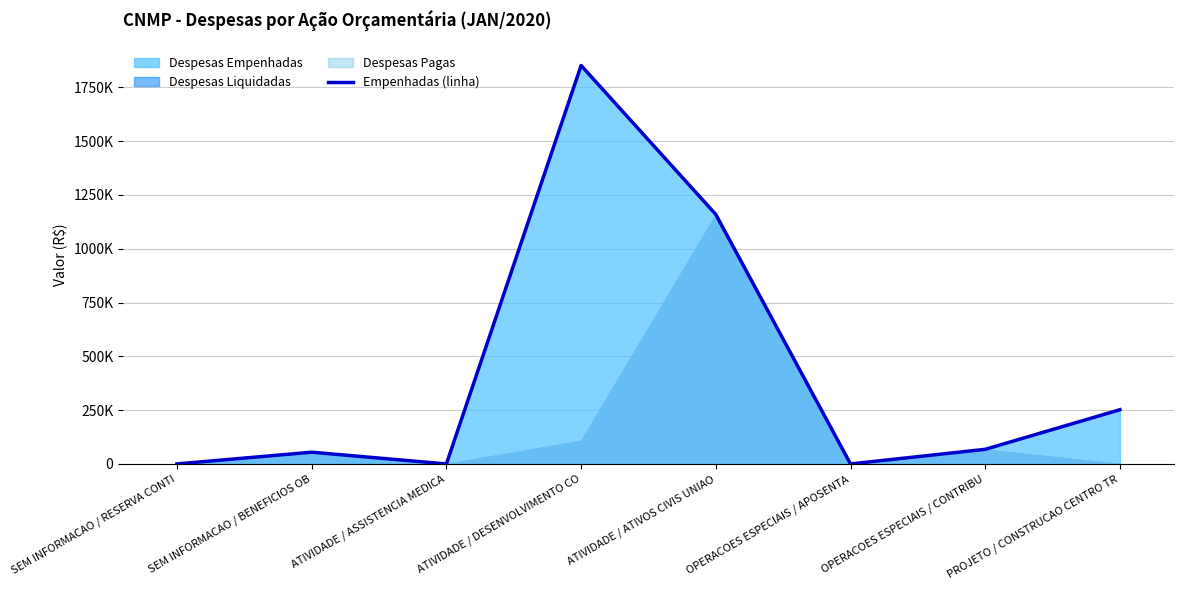

Reading left to right, transcribe all the data shown in this chart.

0.0	54554.8	0.0	1851262.5	1159035.9	0.0	67875.3	251964.9